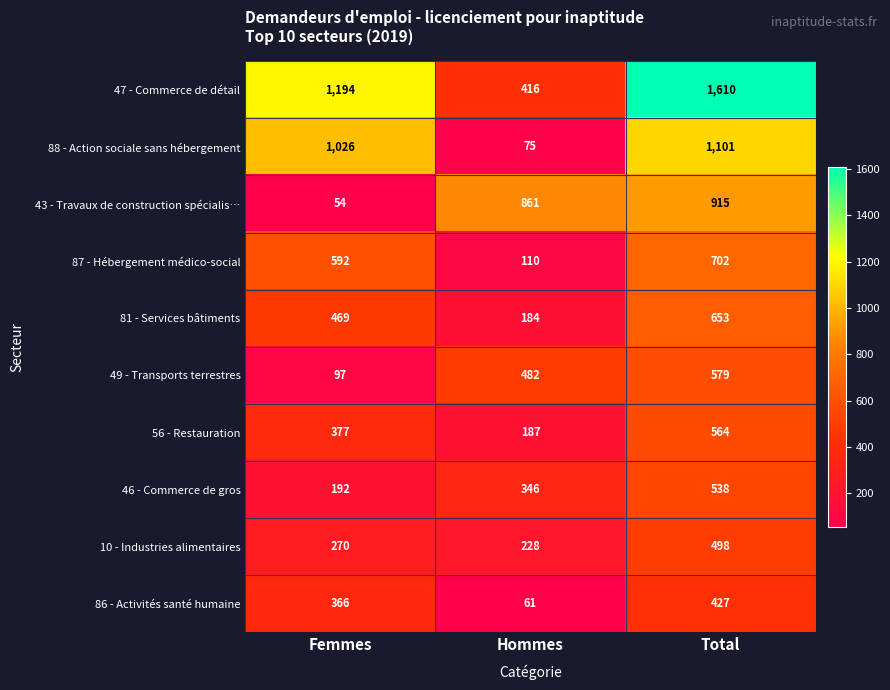

What is the spread (max minus min) of values at Total?

1183